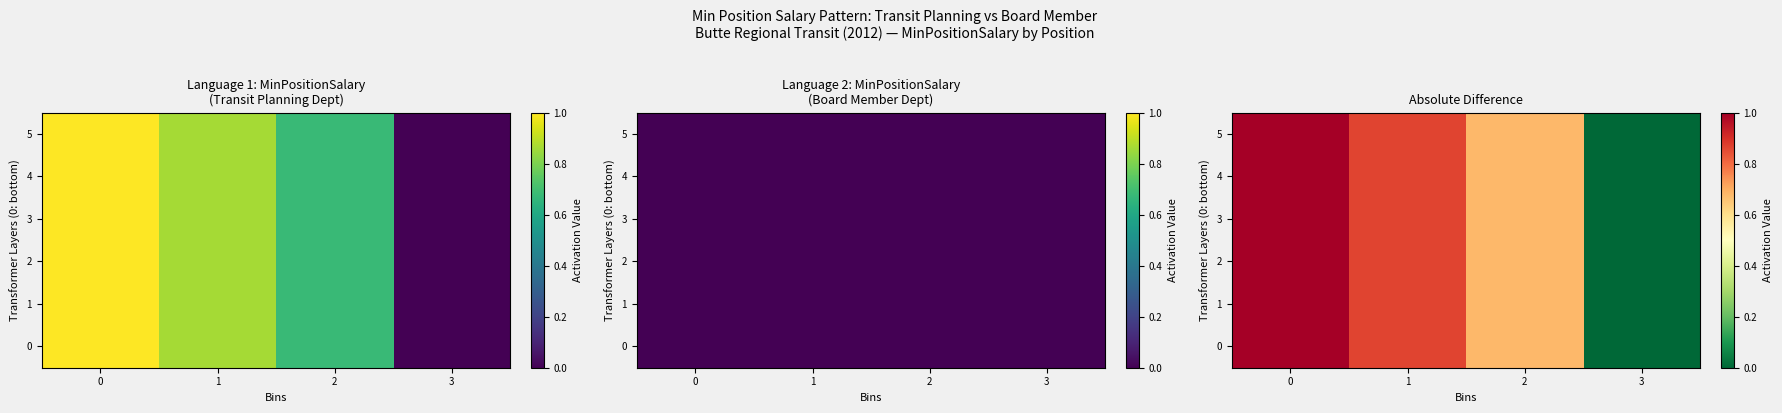

Is it true that 1 equals 0.7 at 2?

True